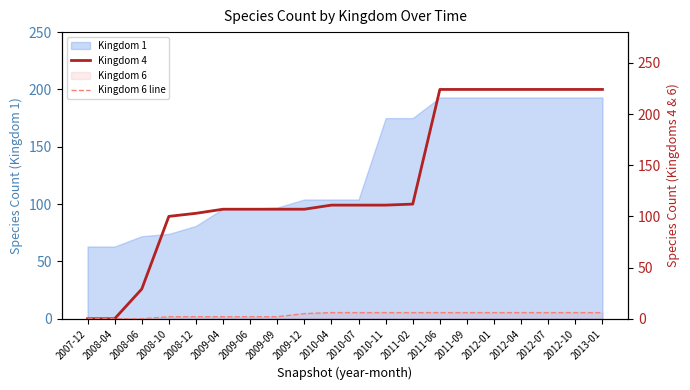

What is the label of the 4th point from the left?

2008-10